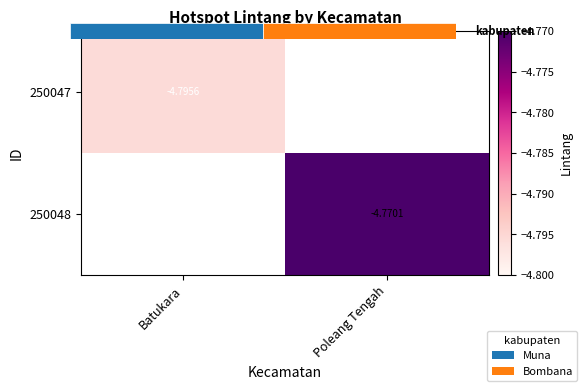

How many data points in 250048 are less than -4?

1